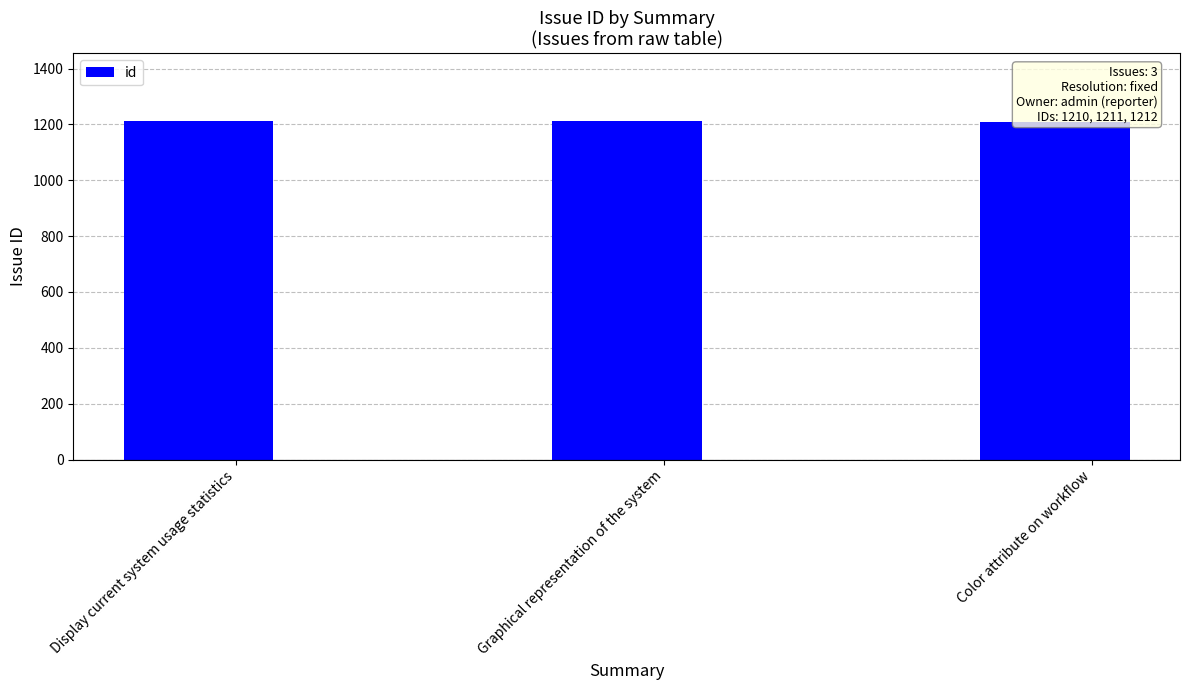

List the labels in order of value, smallest first.

Color attribute on workflow, Graphical representation of the system, Display current system usage statistics